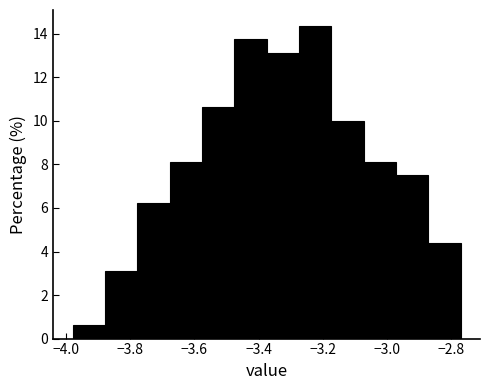

What is the height of the bar covering -3.28 to -3.18 on the x-axis? Neither the bar edges nor the heights are printed on the chart, so give them approximately, as read against the axes.

14.4